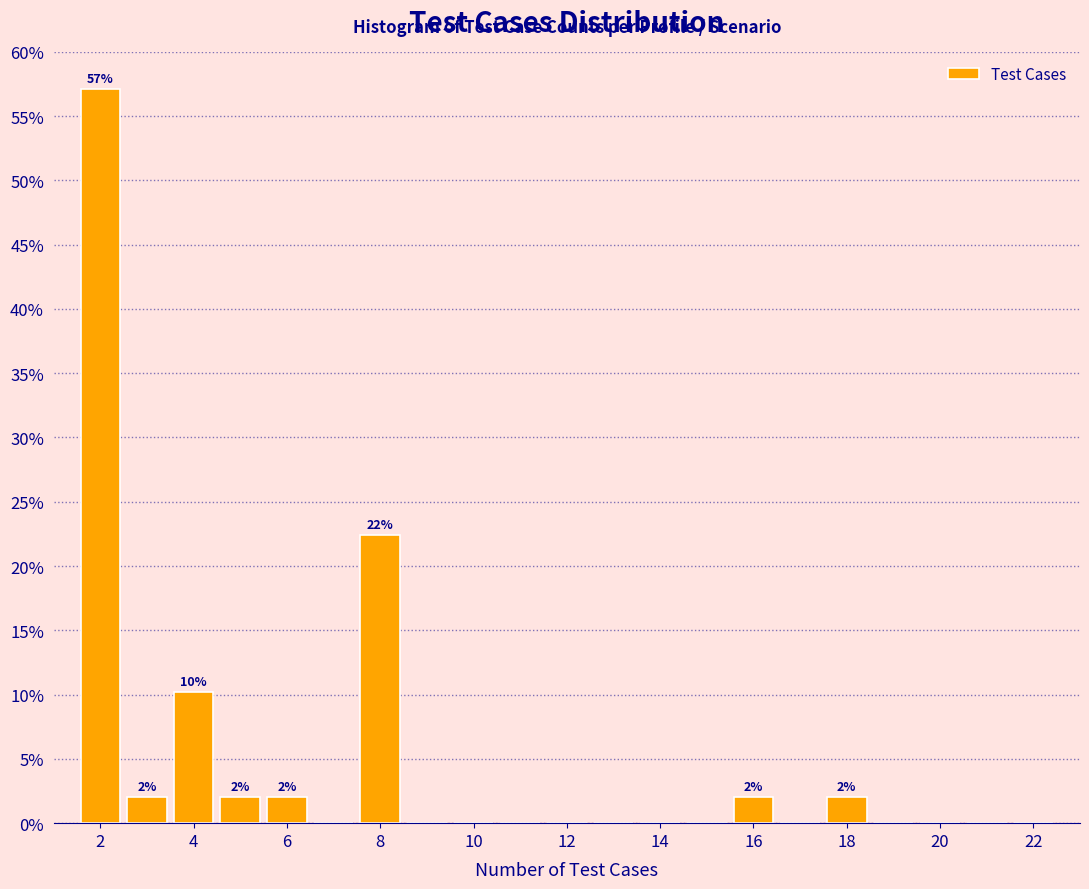

Over which range of the x-axis is the bar tallest?

1.5 to 2.5